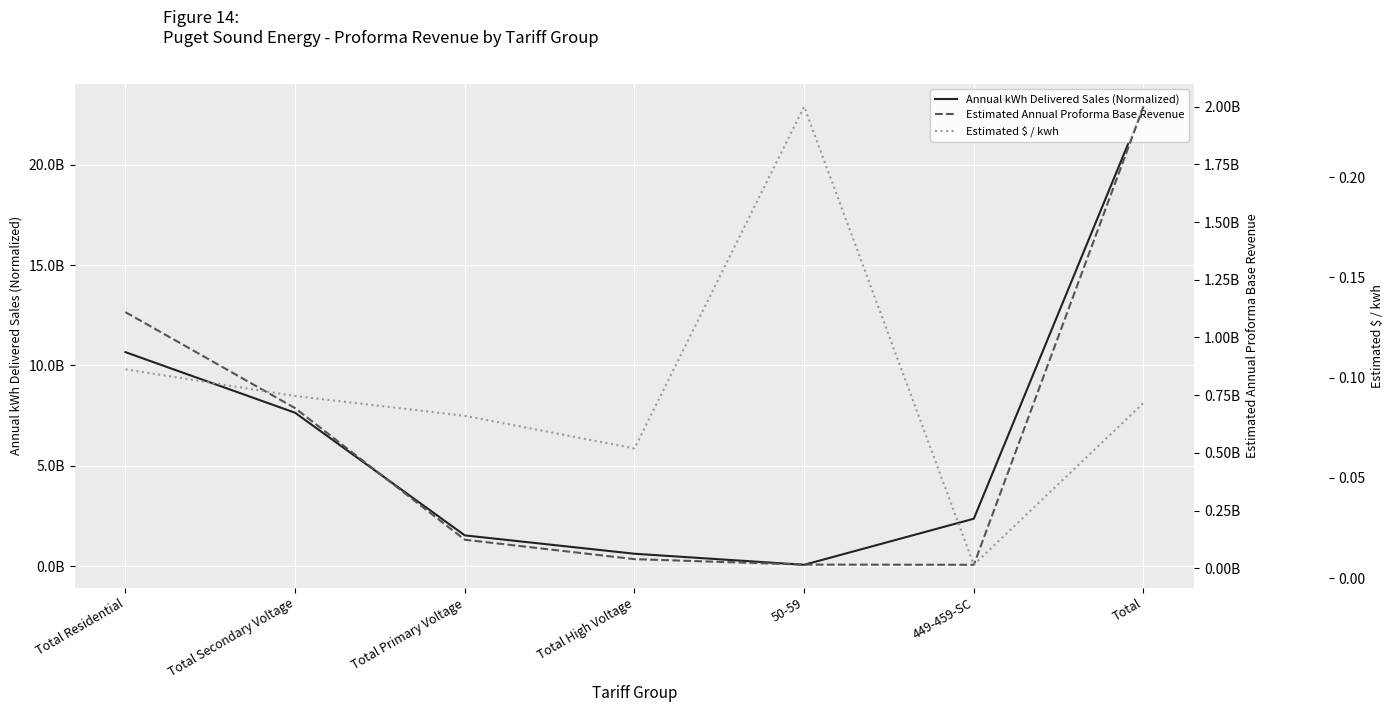

At which category does Estimated $ / kwh reach its first local valley?

Total High Voltage